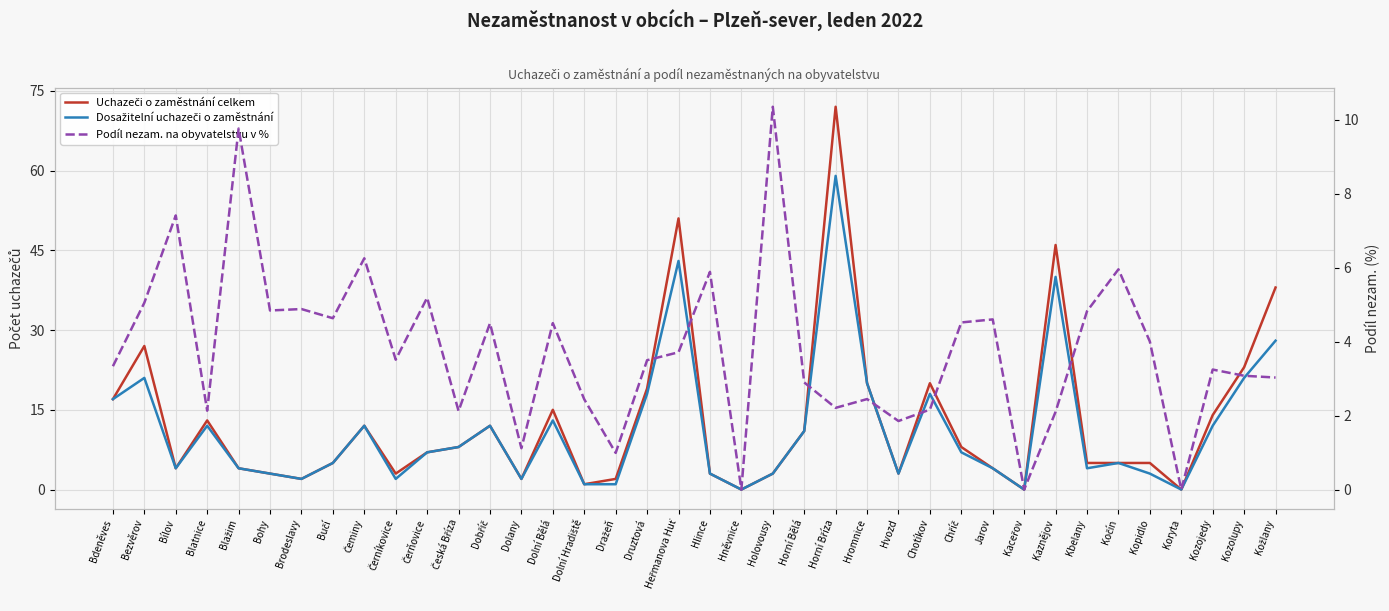

Reading right to left, list all the values displayed in this chart.

Uchazeči o zaměstnání celkem: 38.0	23.0	14.0	0.0	5.0	5.0	5.0	46.0	0.0	4.0	8.0	20.0	3.0	20.0	72.0	11.0	3.0	0.0	3.0	51.0	19.0	2.0	1.0	15.0	2.0	12.0	8.0	7.0	3.0	12.0	5.0	2.0	3.0	4.0	13.0	4.0	27.0	17.0
Dosažitelní uchazeči o zaměstnání: 28.0	21.0	12.0	0.0	3.0	5.0	4.0	40.0	0.0	4.0	7.0	18.0	3.0	20.0	59.0	11.0	3.0	0.0	3.0	43.0	18.0	1.0	1.0	13.0	2.0	12.0	8.0	7.0	2.0	12.0	5.0	2.0	3.0	4.0	12.0	4.0	21.0	17.0
Podíl nezam. na obyvatelstvu v %: 3.0	3.1	3.2	0.0	4.0	6.0	4.8	2.1	0.0	4.6	4.5	2.2	1.9	2.4	2.2	2.9	10.3	0.0	5.9	3.7	3.5	1.0	2.4	4.5	1.1	4.5	2.1	5.2	3.5	6.2	4.6	4.9	4.8	9.8	2.1	7.4	5.0	3.3